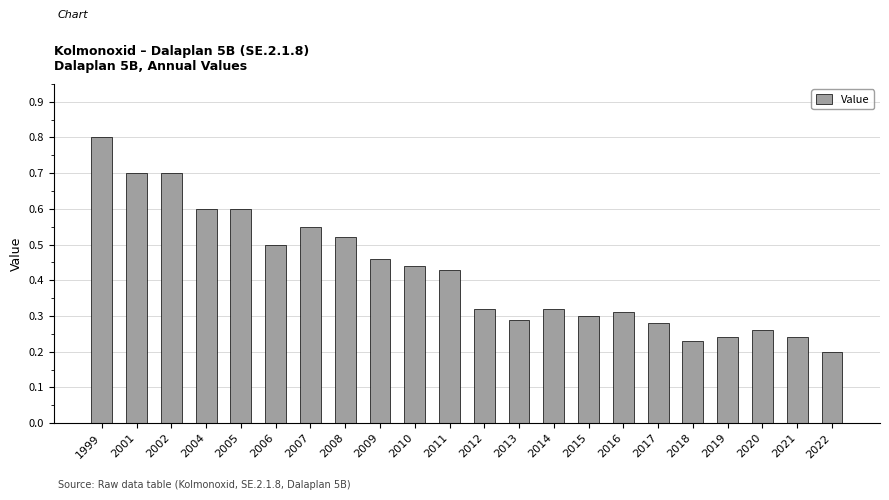

The value at 2002 is 0.7. True or false?

True